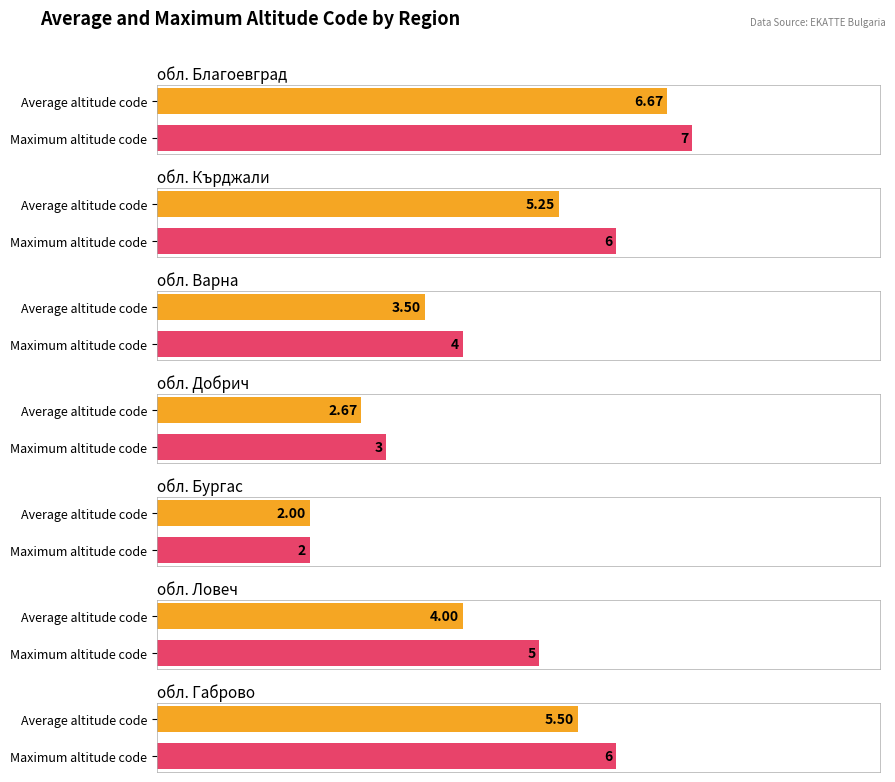

Is it true that BG3 equals 5 at BG321?

False